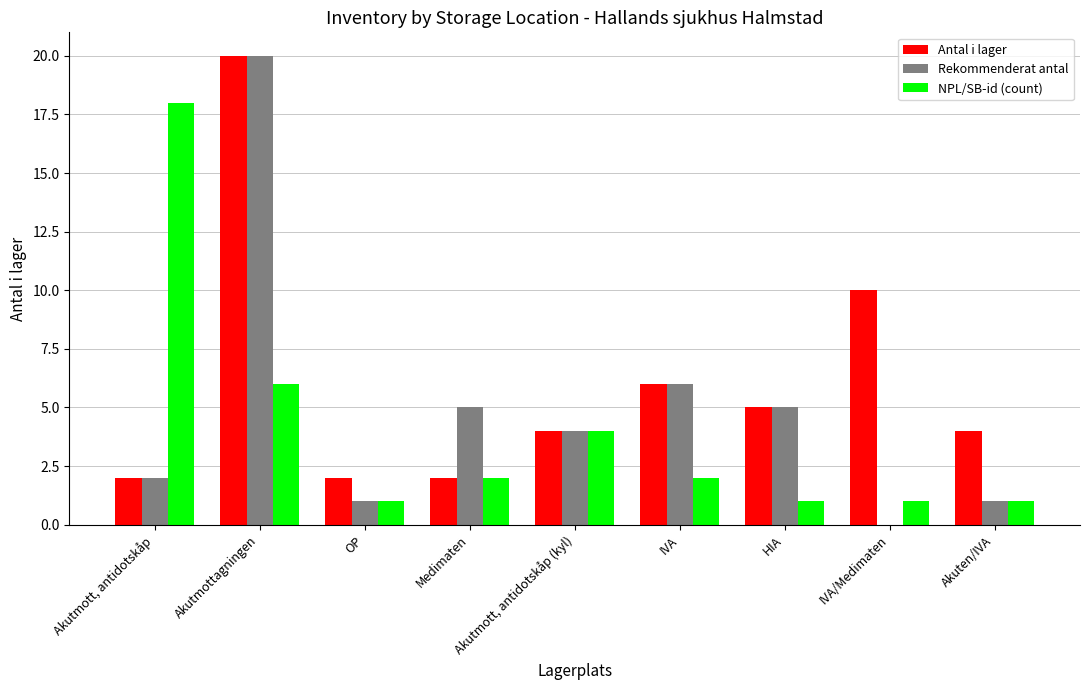

At which label does Antal i lager first exceed 4?

Akutmottagningen